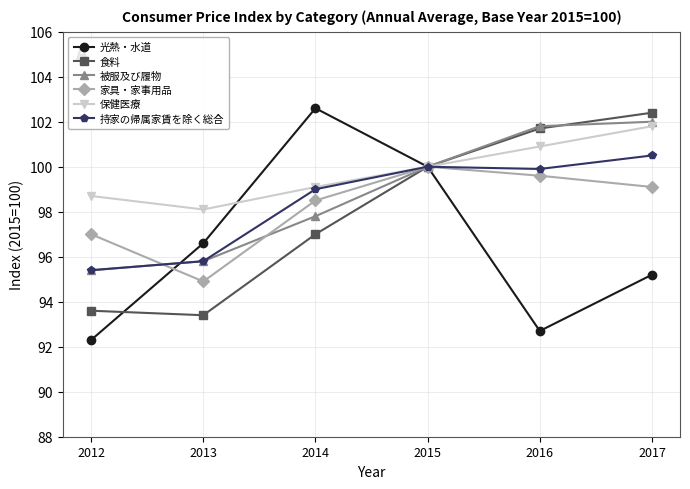

What are all the series names shown in the legend?

光熱・水道, 食料, 被服及び履物, 家具・家事用品, 保健医療, 持家の帰属家賃を除く総合